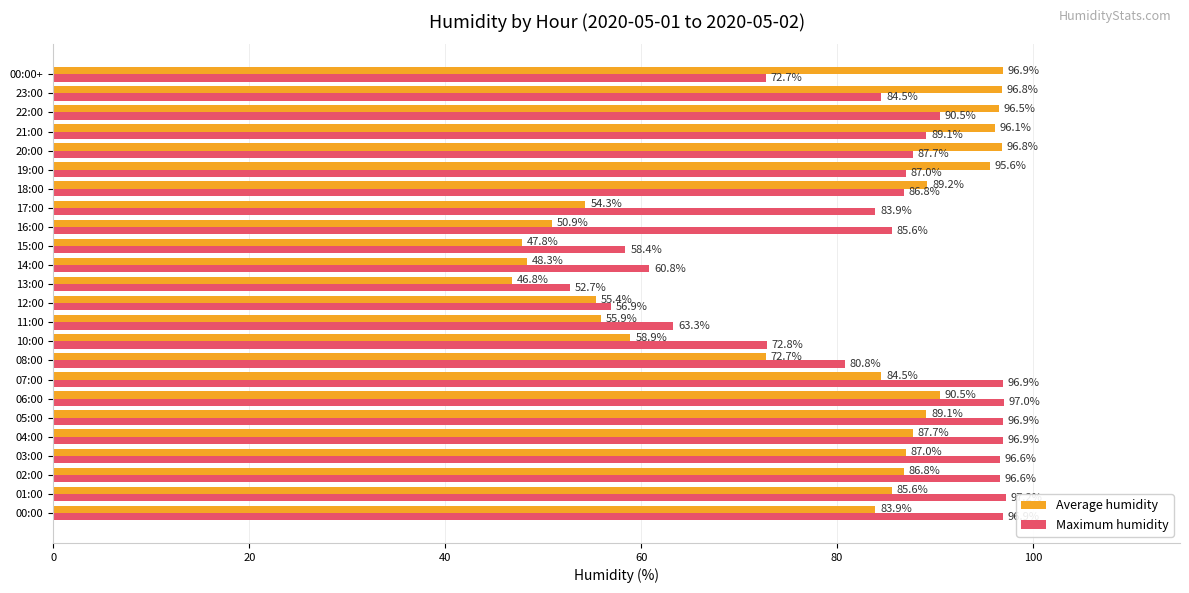

What is the minimum value shown in the chart?

46.8